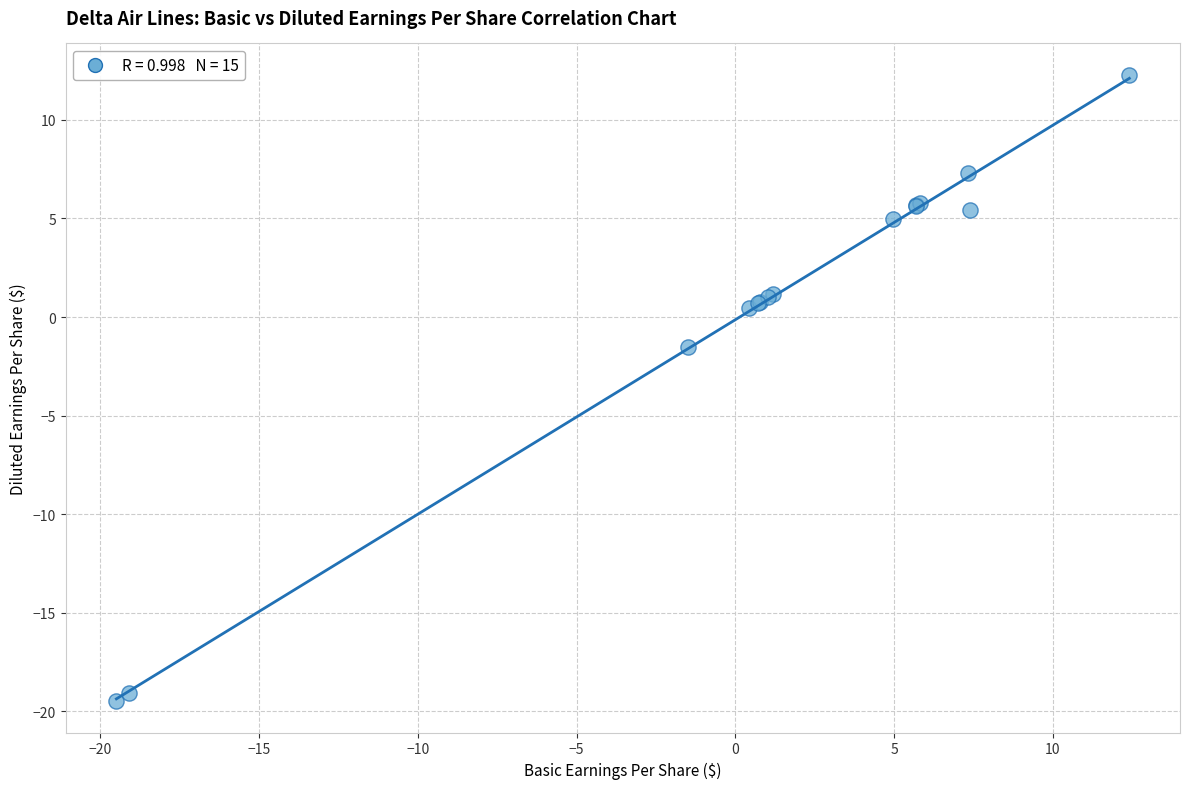

What Y value in the scatter plot is closest to -3?

-1.5